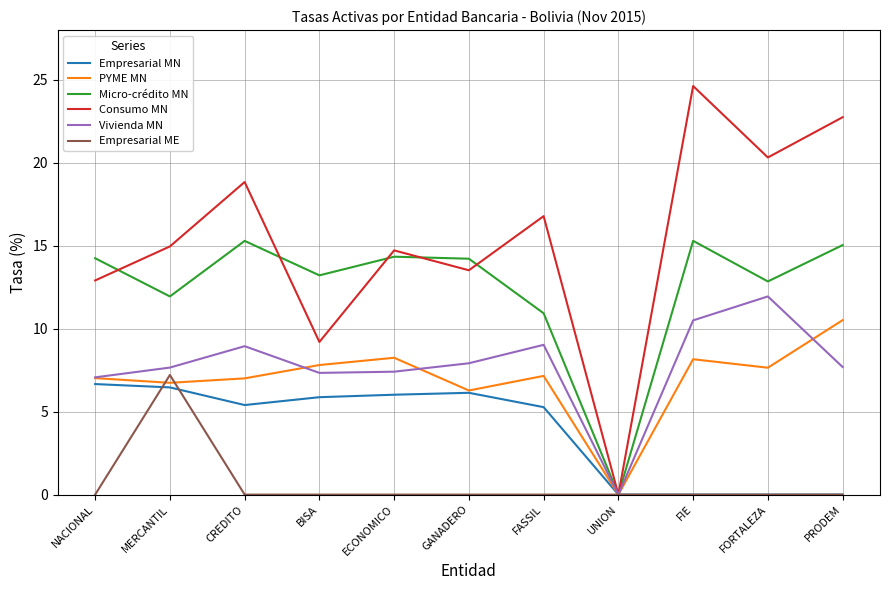

True or false: Empresarial ME has a value of -2.7 at UNION.

False